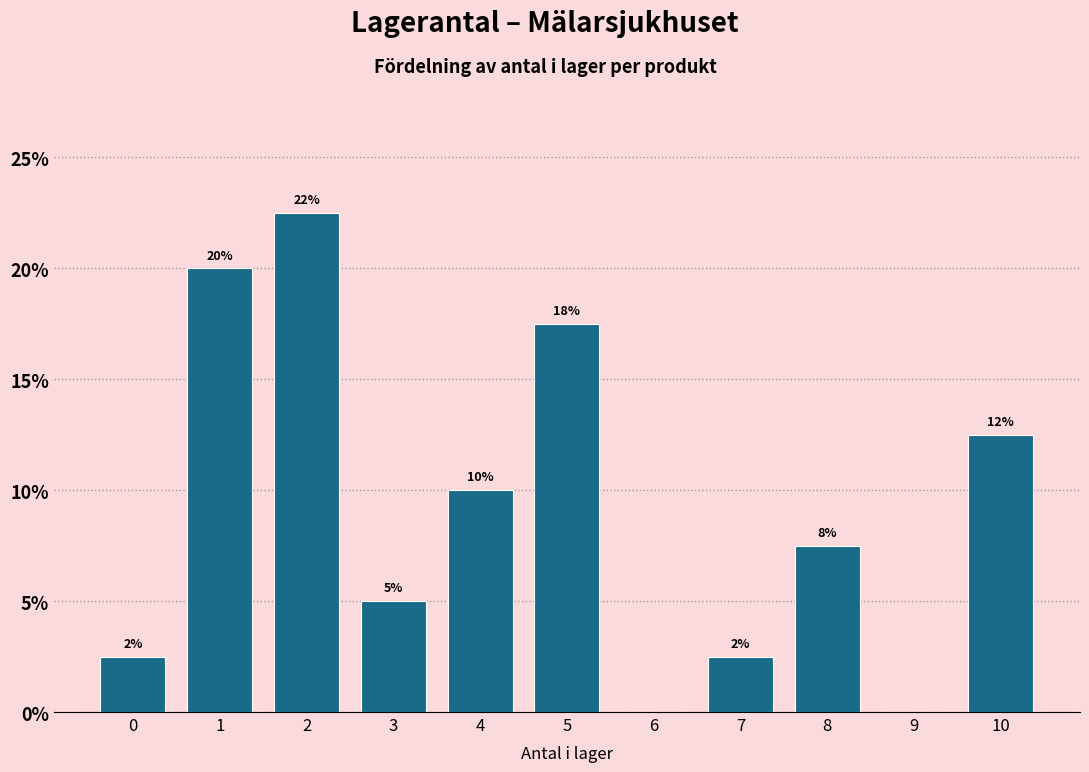

Are the bars horizontal?

No